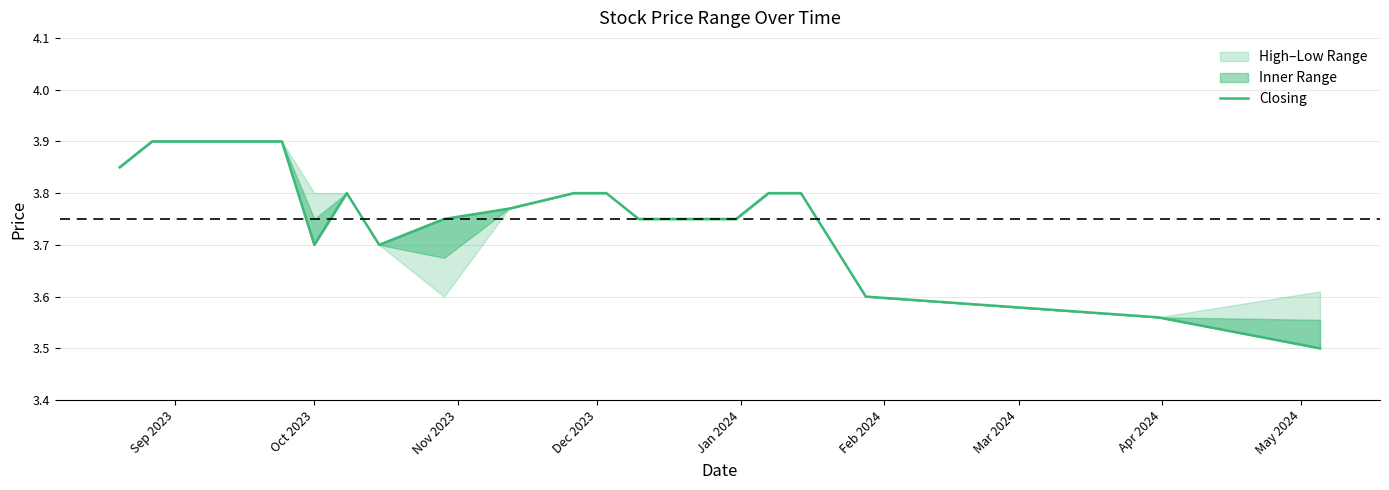

True or false: there are more than 1 points higher than both neighbors.

False